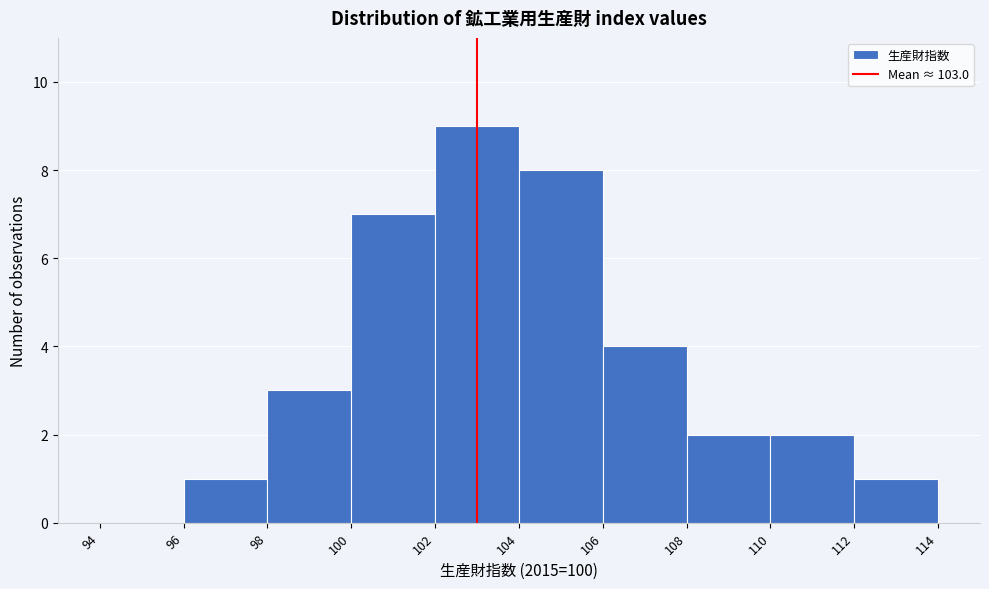

Reading left to right, list every bar in this chart as the range it spans on the x-axis followed by its height. The values are not printed on the chart, so give them approximately, as read against the axis.

94 to 96: 0
96 to 98: 1
98 to 100: 3
100 to 102: 7
102 to 104: 9
104 to 106: 8
106 to 108: 4
108 to 110: 2
110 to 112: 2
112 to 114: 1